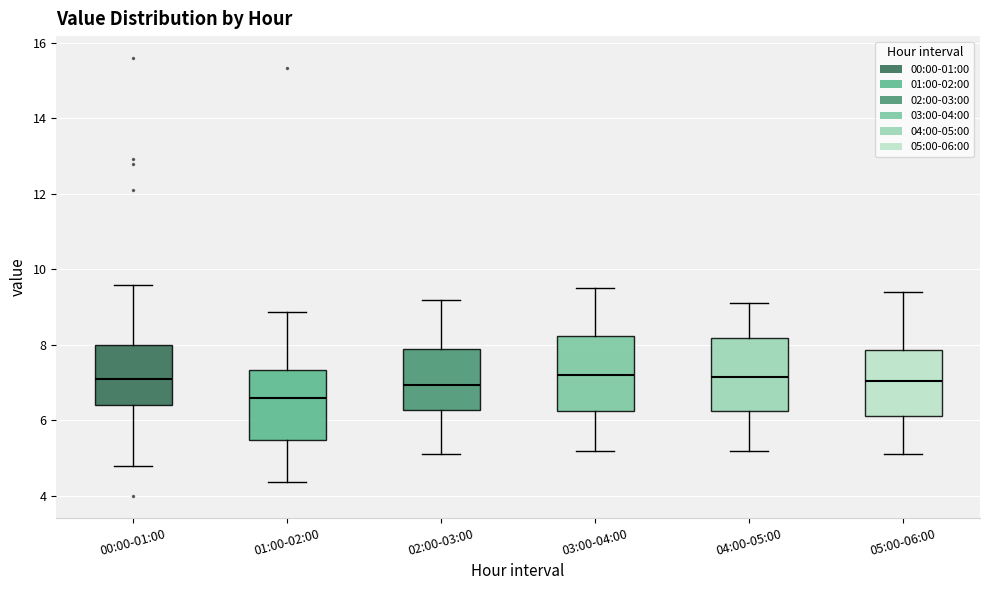

Reading left to right, read every box against the y-axis: the position of its median line, the range the box covers, and the ends of its whiskers. The values are not printed on the chart, so give them approximately, as read against the axis.

00:00-01:00: median 7.0, box 6.4 to 8.0, whiskers 4.8 to 9.6
01:00-02:00: median 6.6, box 5.4 to 7.4, whiskers 4.4 to 8.8
02:00-03:00: median 7.0, box 6.2 to 8.0, whiskers 5.2 to 9.2
03:00-04:00: median 7.2, box 6.2 to 8.2, whiskers 5.2 to 9.6
04:00-05:00: median 7.2, box 6.2 to 8.2, whiskers 5.2 to 9.2
05:00-06:00: median 7.0, box 6.2 to 7.8, whiskers 5.2 to 9.4